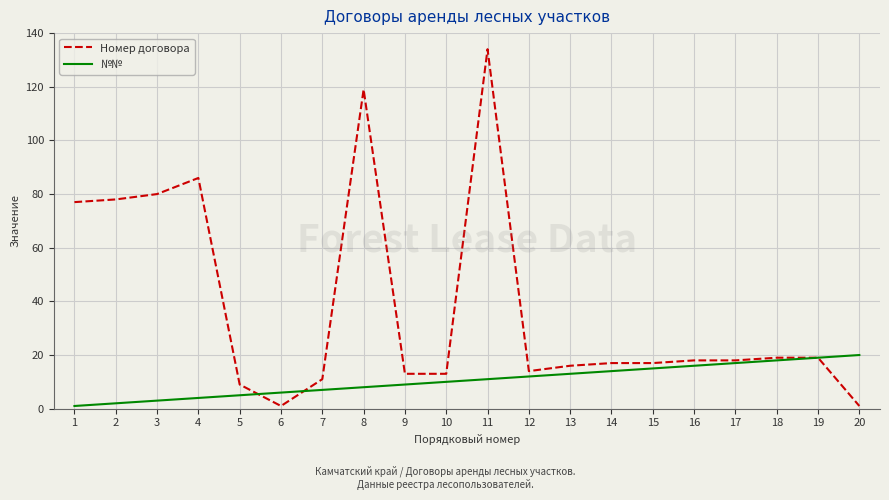

Is this an area chart (filled region under the line)?

No